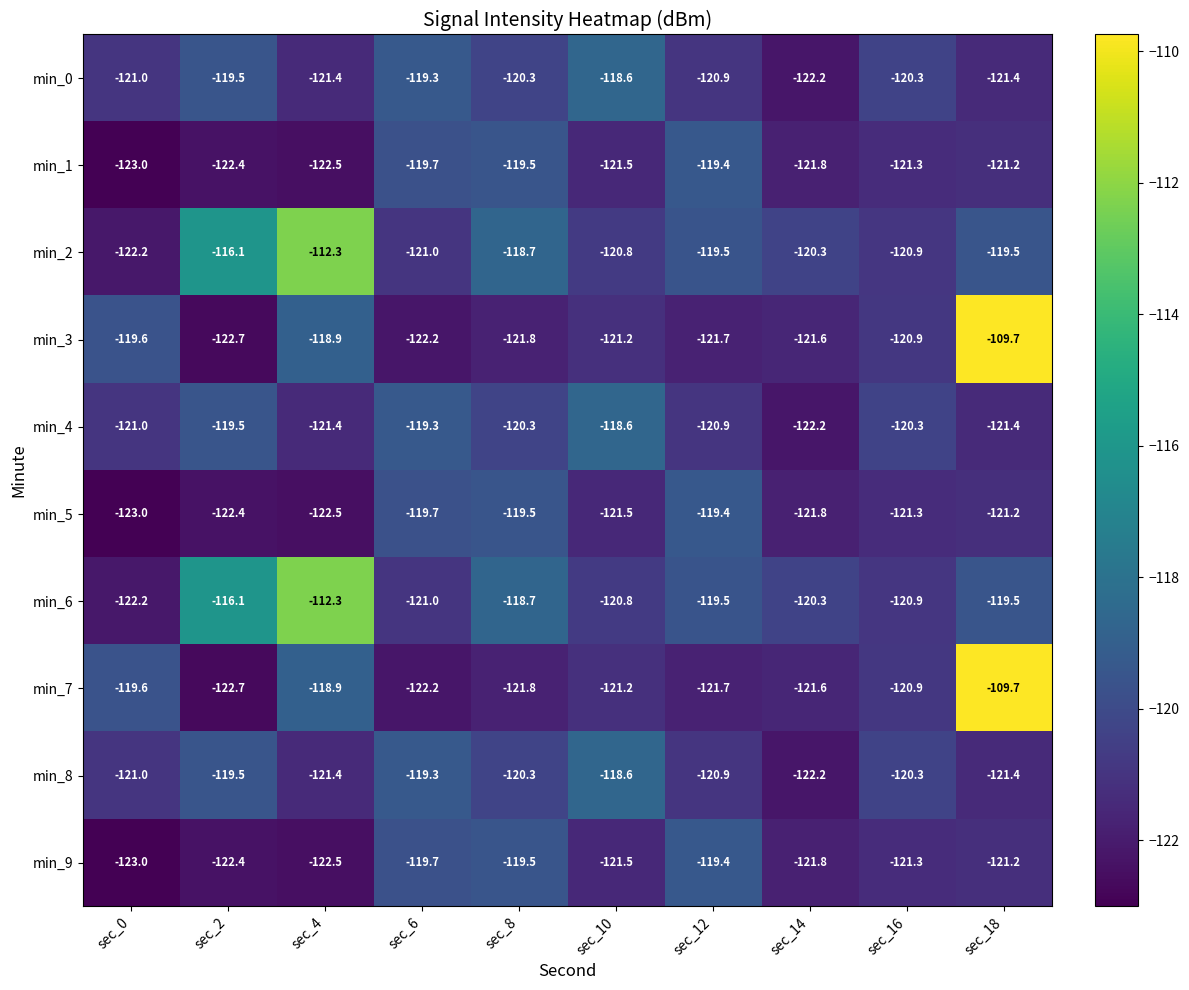

The min_9 series shows -171.5 at sec_10. True or false?

False